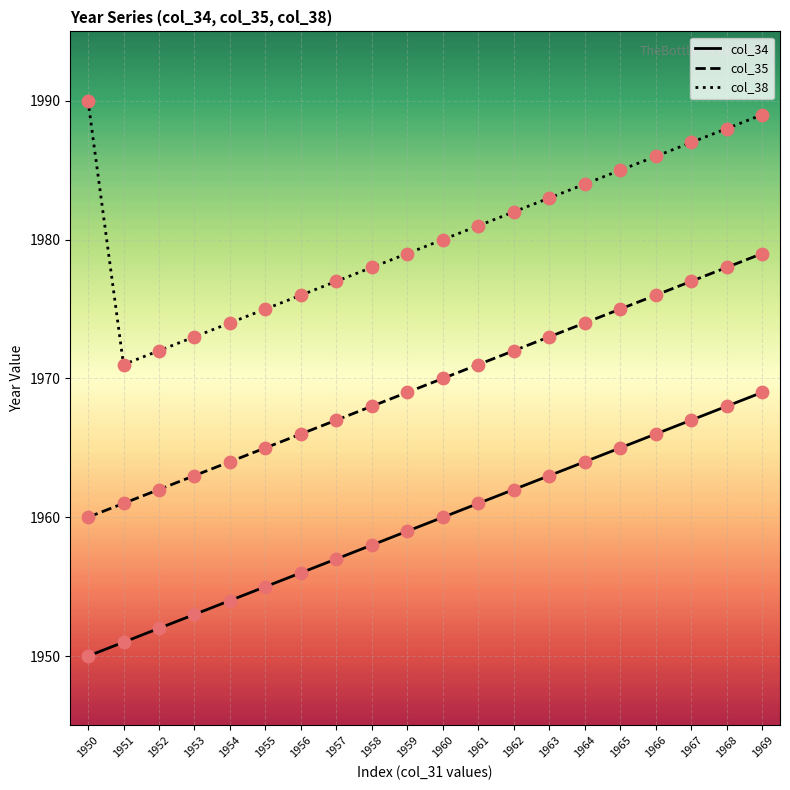

At which category is the sum across all series the highest?

1969